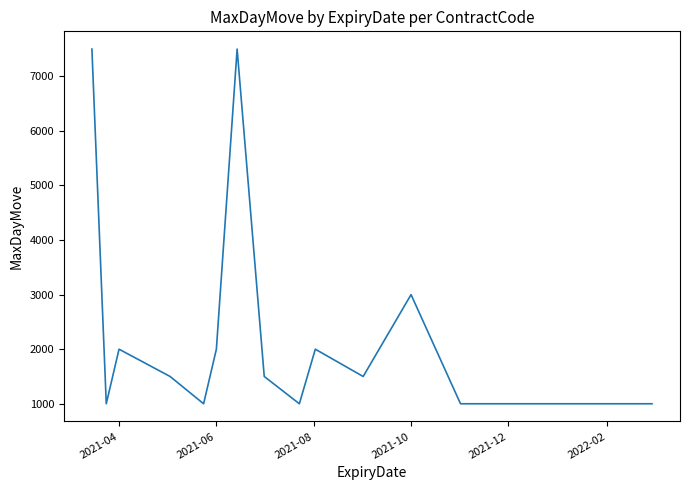

What is the greatest value displayed?

7500